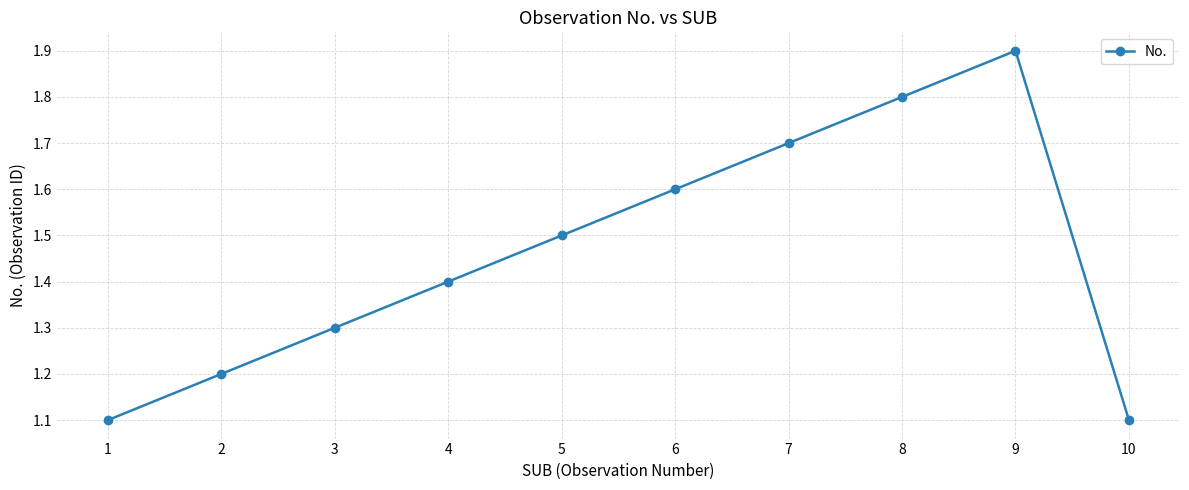

What is the sum of the values at 5 and 10?

2.6